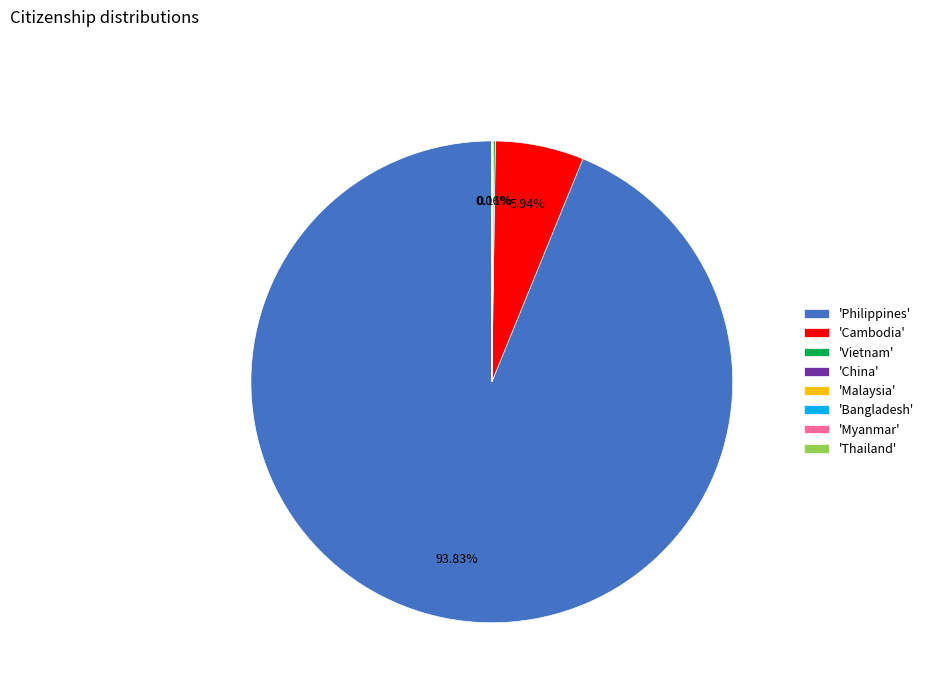

Which slice is the largest?

'Philippines'